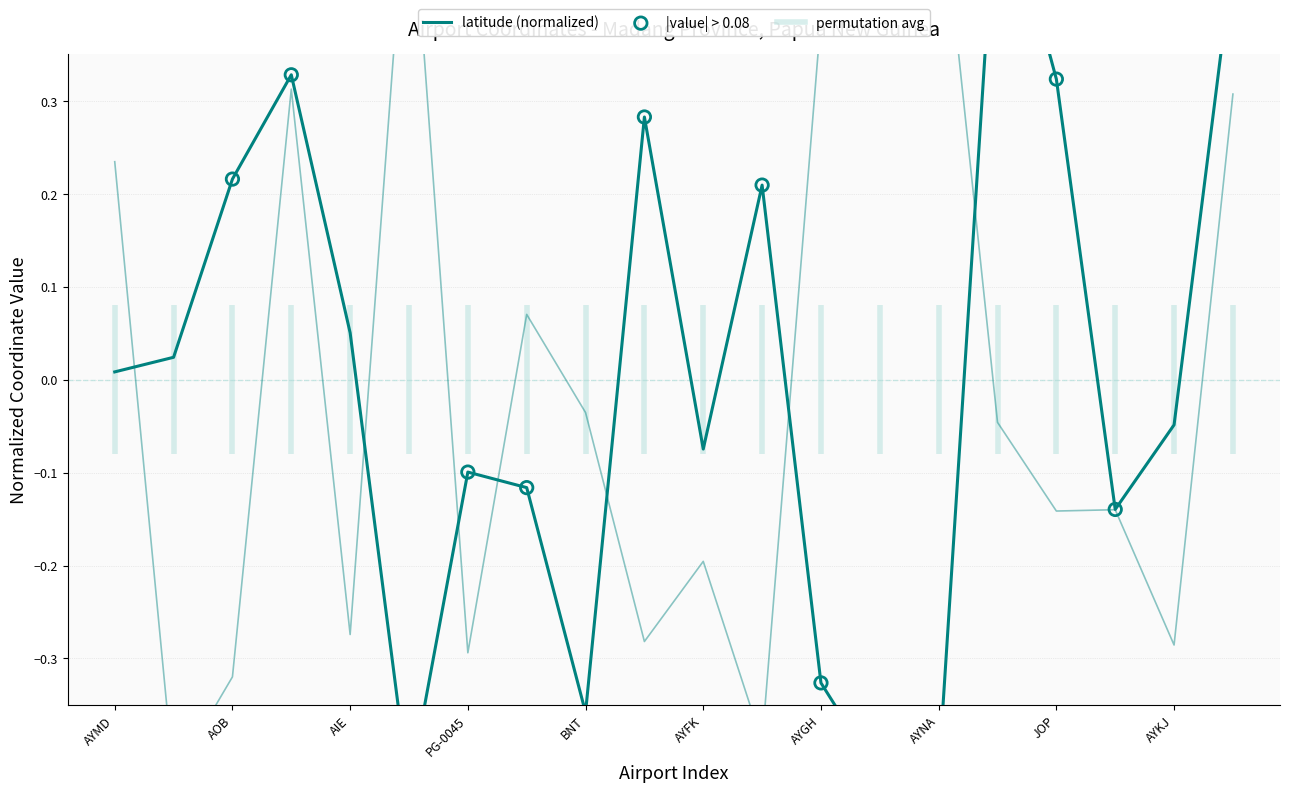

At how many categories does at least one series exceed 0?

15